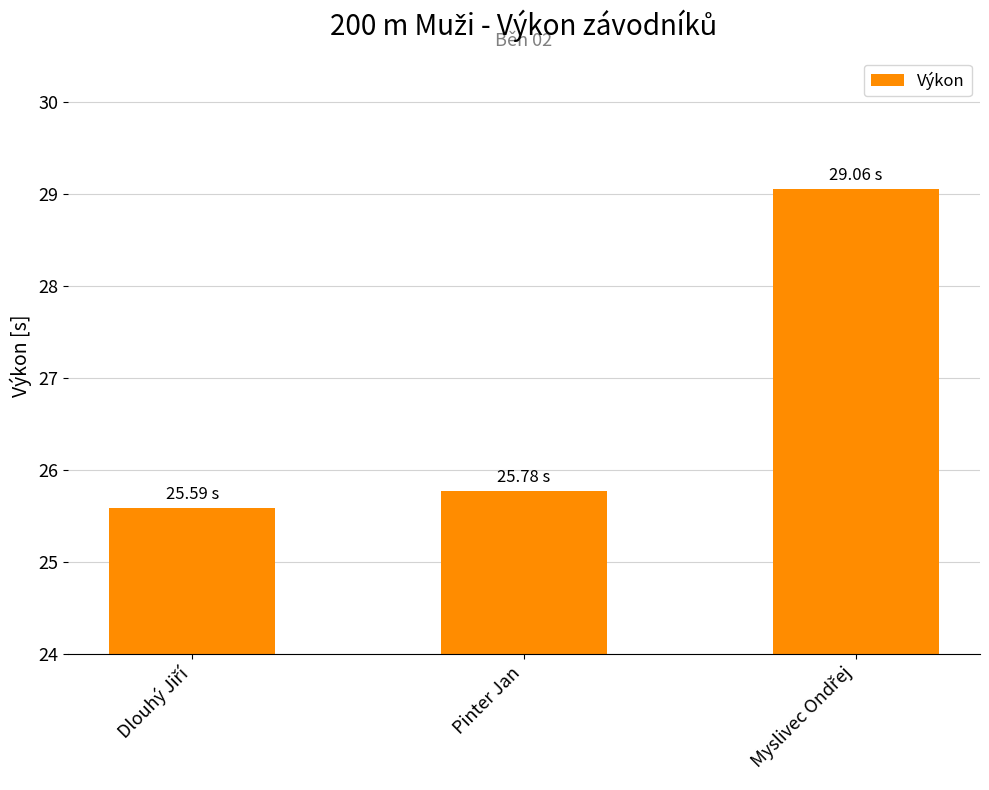

Where is the data nearest to the value 27?

Pinter Jan